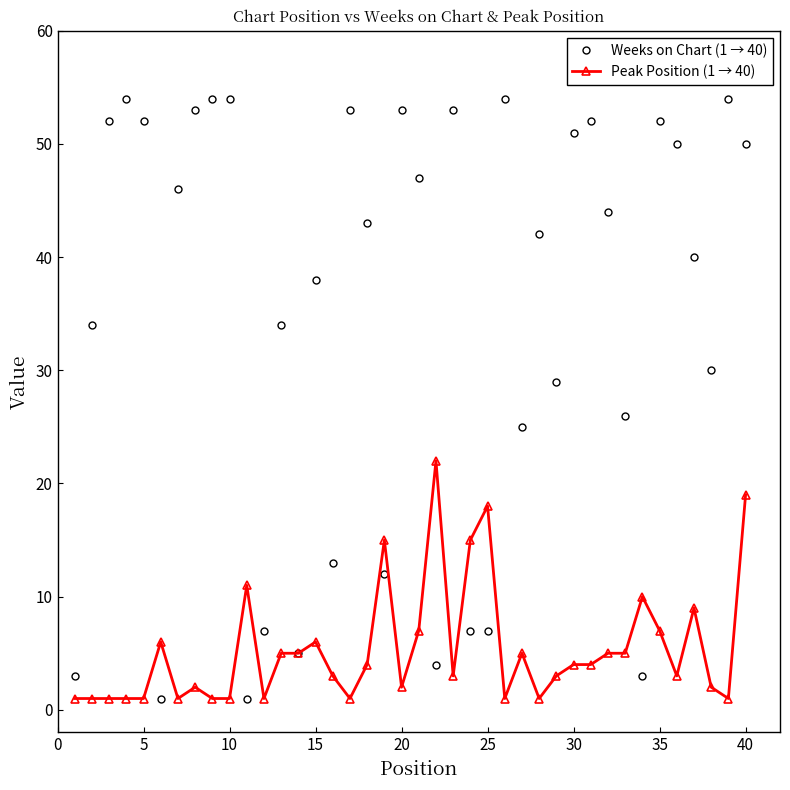

After their last crossing, which series has the higher values: Weeks on Chart (1 → 40) or Peak Position (1 → 40)?

Weeks on Chart (1 → 40)